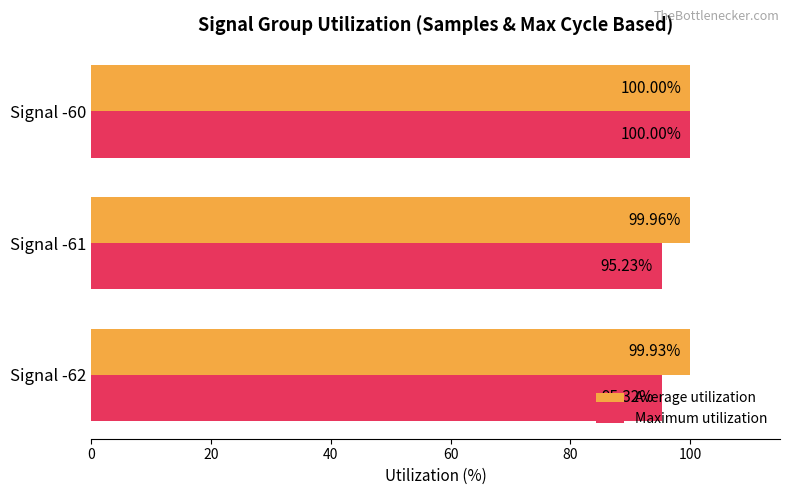

How many data points does each series have?

3